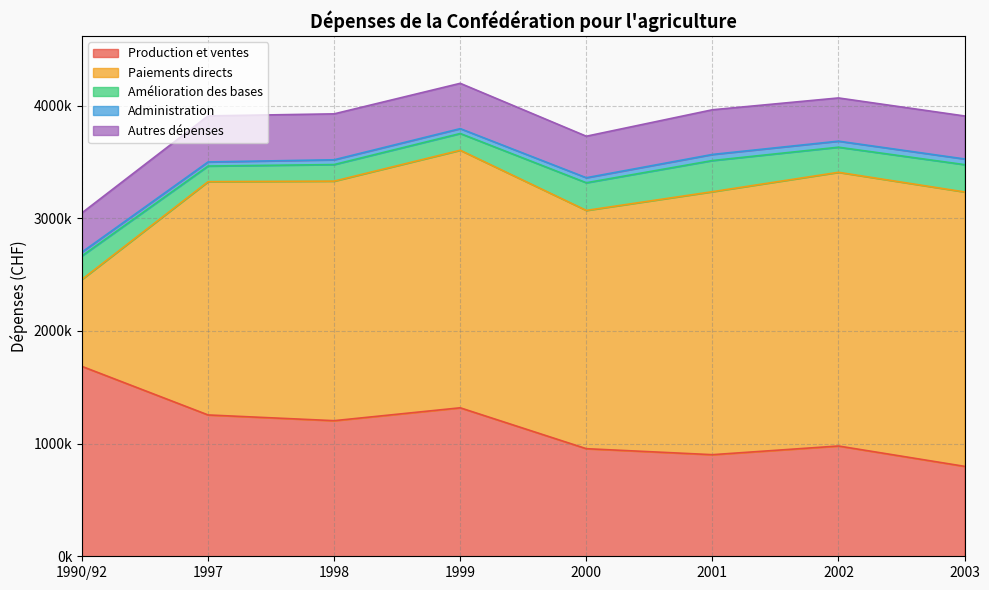

What is the difference between the maximum and second lowest values in the Amélioration des bases series?

129435